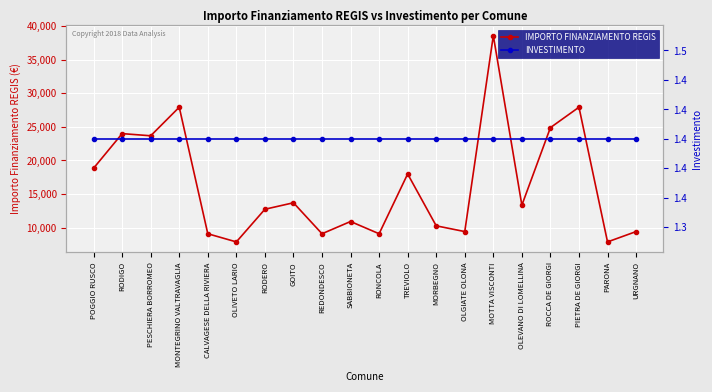

What is the label of the 13th point from the left?

MORBEGNO